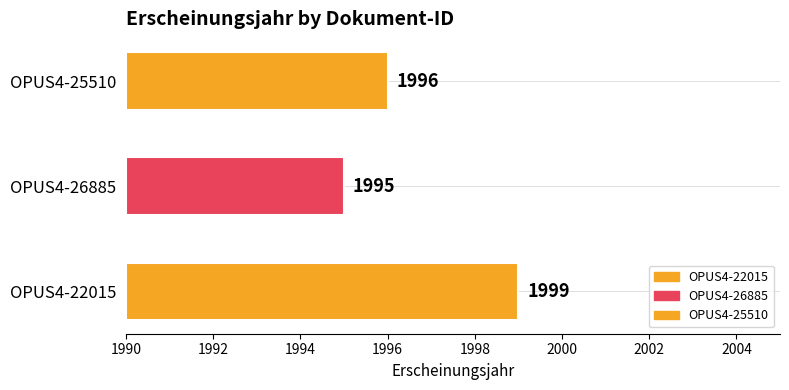

What is the value of the 3rd bar from the left?

1996